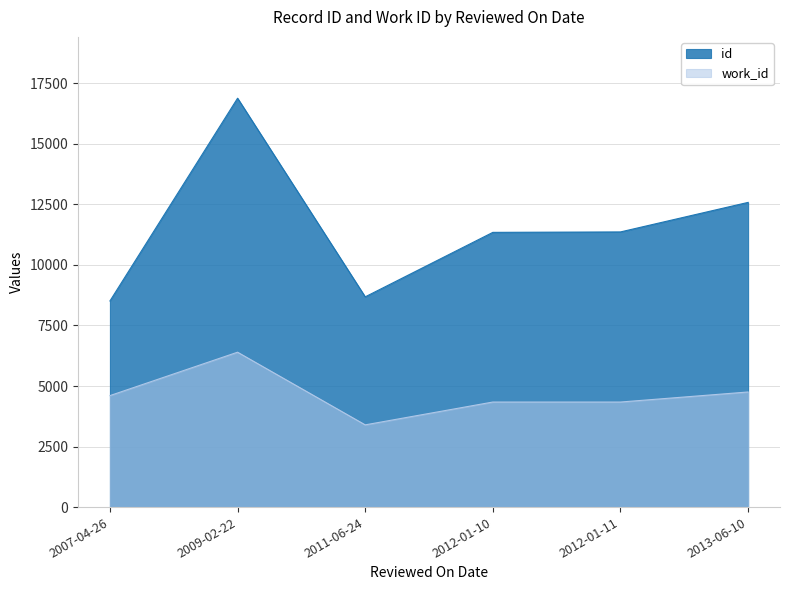

At which category does id reach its first local valley?

2011-06-24